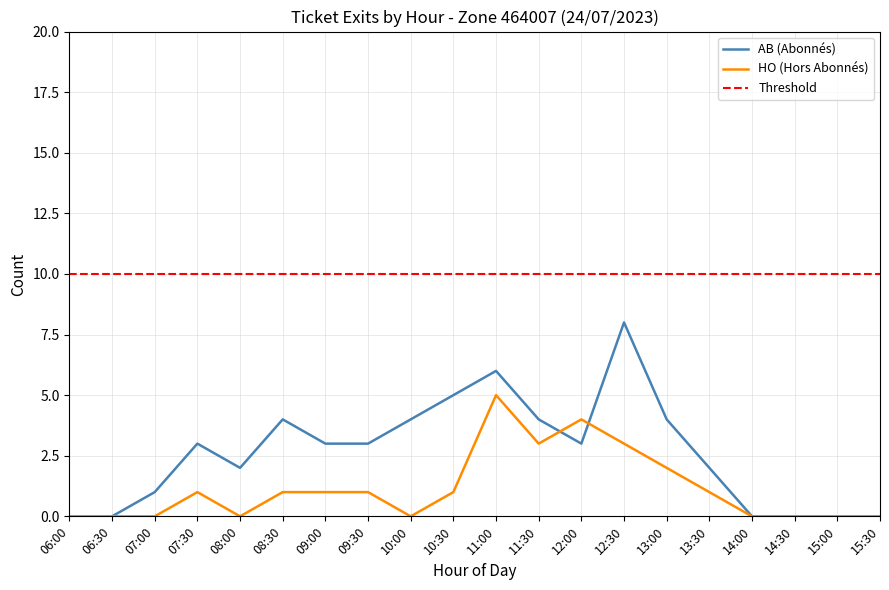

Count the AB (Abonnés) values in the range 0 to 4.

17